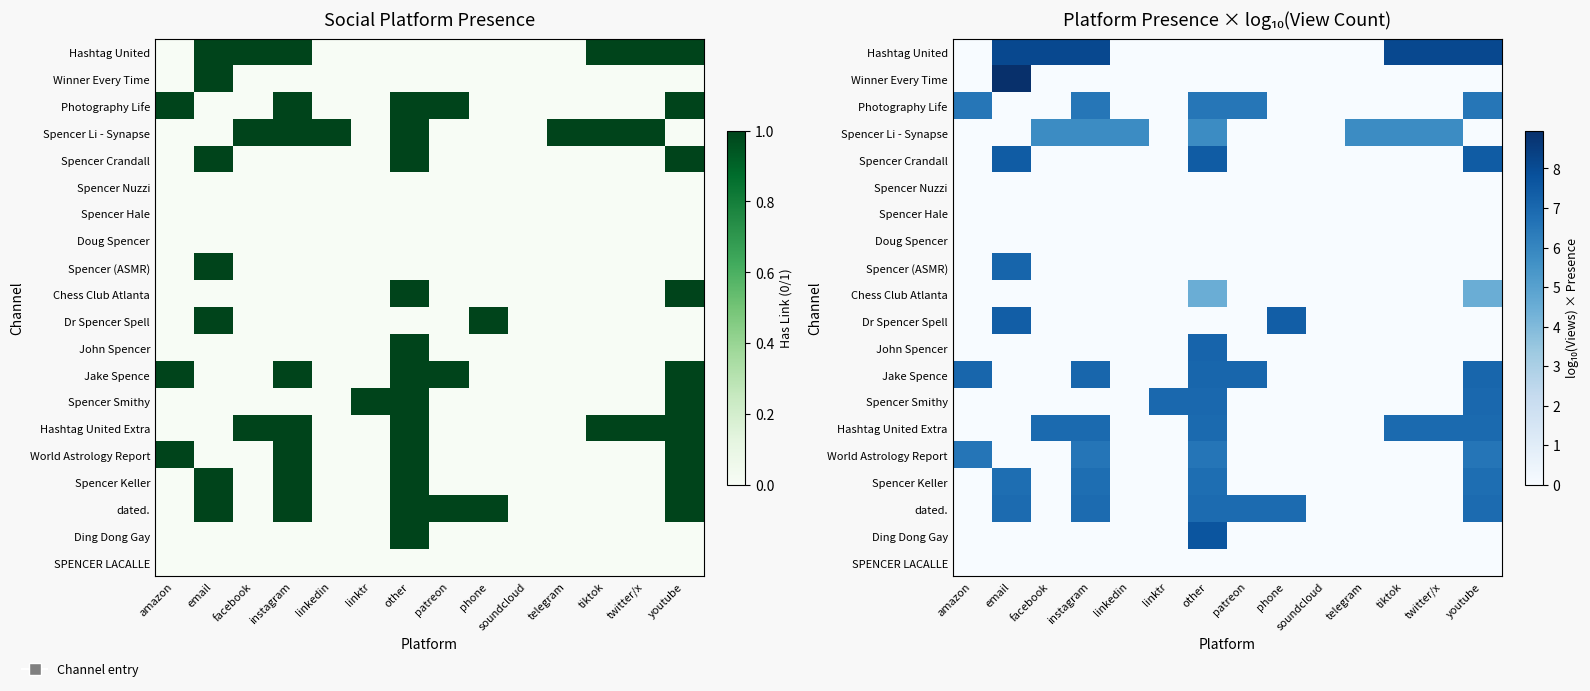

How many distinct data groups are displayed?

20